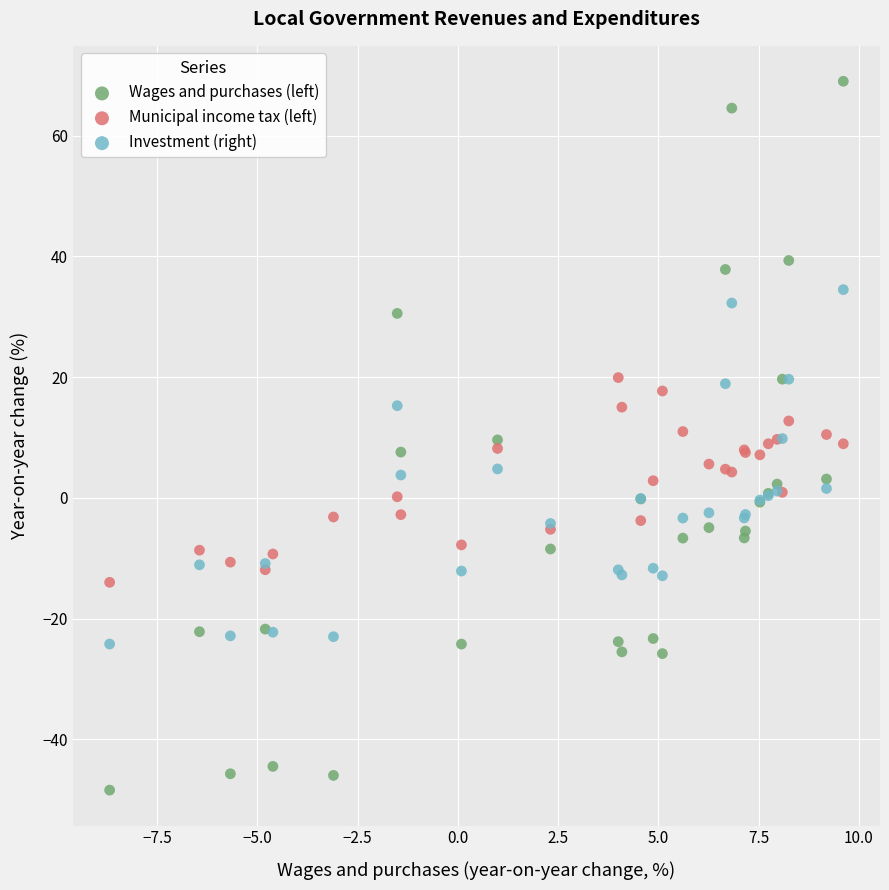

What is the X range (max minus min) for the scatter plot?

18.3